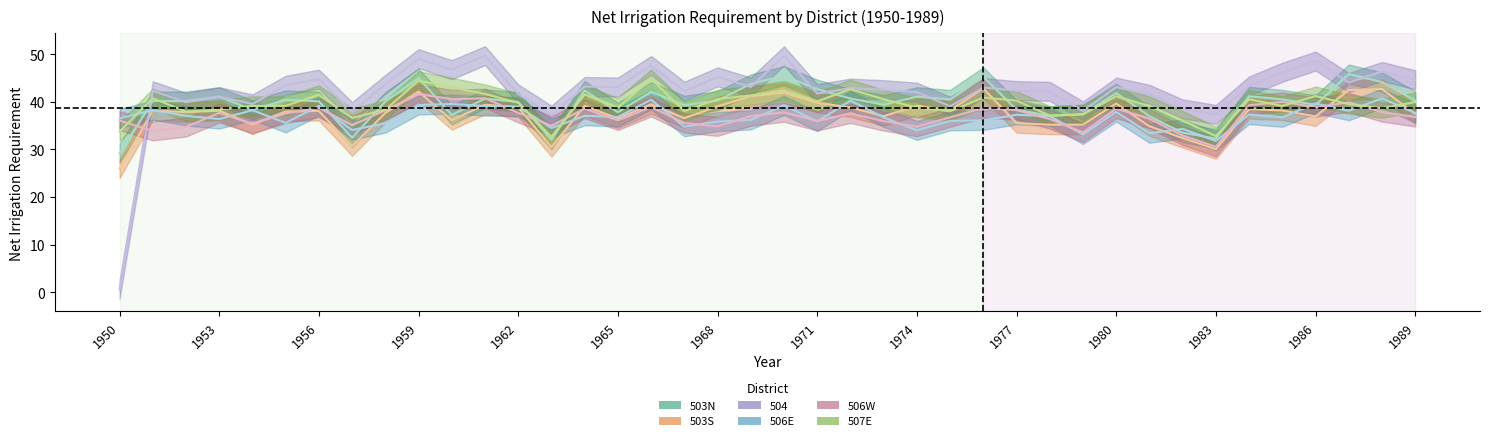

What are all the series names shown in the legend?

503N.Net Irrigation Requirement, 503S.Net Irrigation Requirement, 504.Net Irrigation Requirement, 506E.Net Irrigation Requirement, 506W.Net Irrigation Requirement, 507E.Net Irrigation Requirement